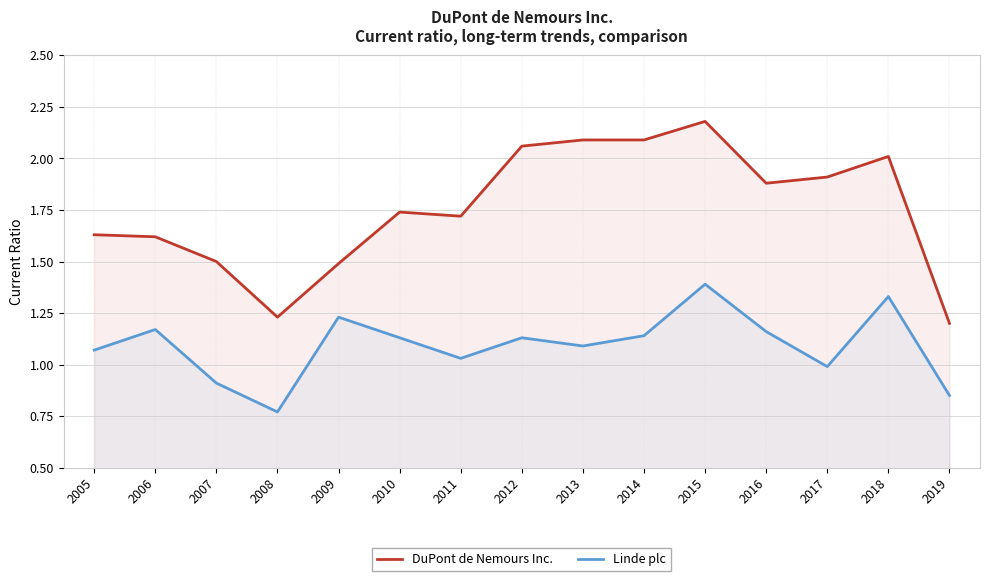

What are all the series names shown in the legend?

DuPont de Nemours Inc., Linde plc